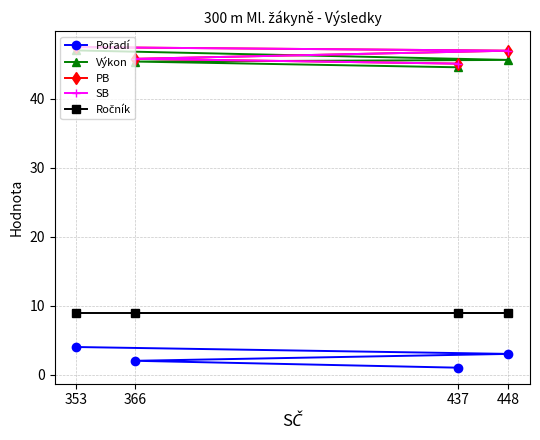

At which category does the chart reach its peak across all series?

353